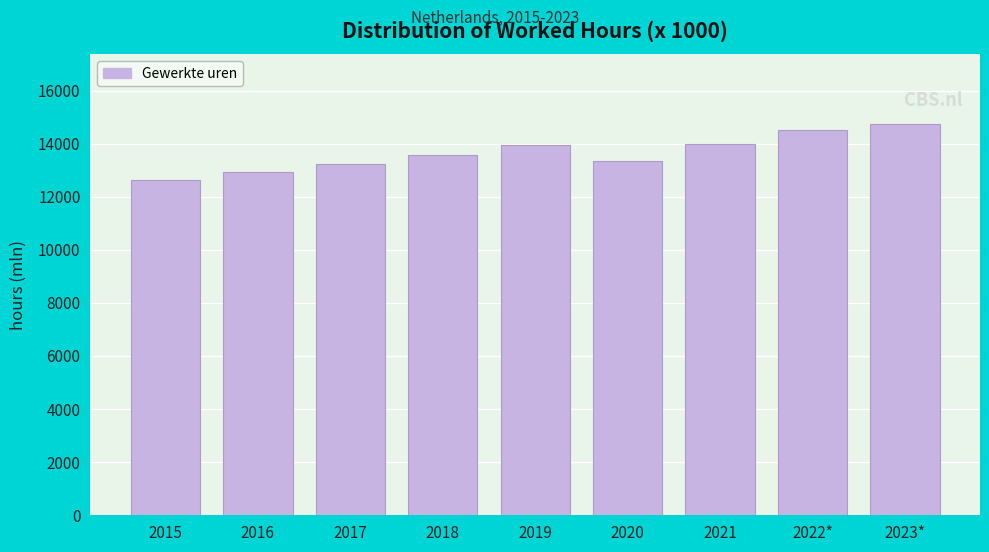

The chart shows a value of 24196.8 at 2022*. True or false?

False